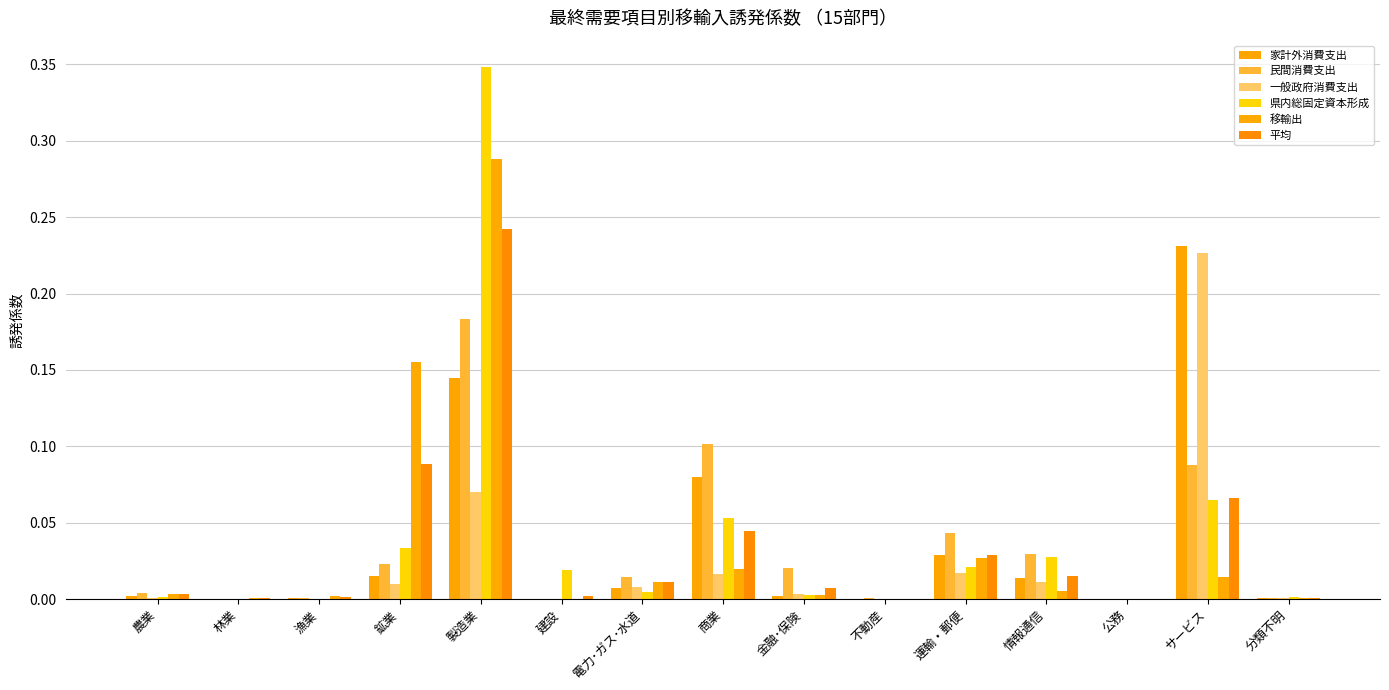

At 金融･保険, list the series in order from smallest to largest.

家計外消費支出, 県内総固定資本形成, 移輸出, 一般政府消費支出, 平均, 民間消費支出